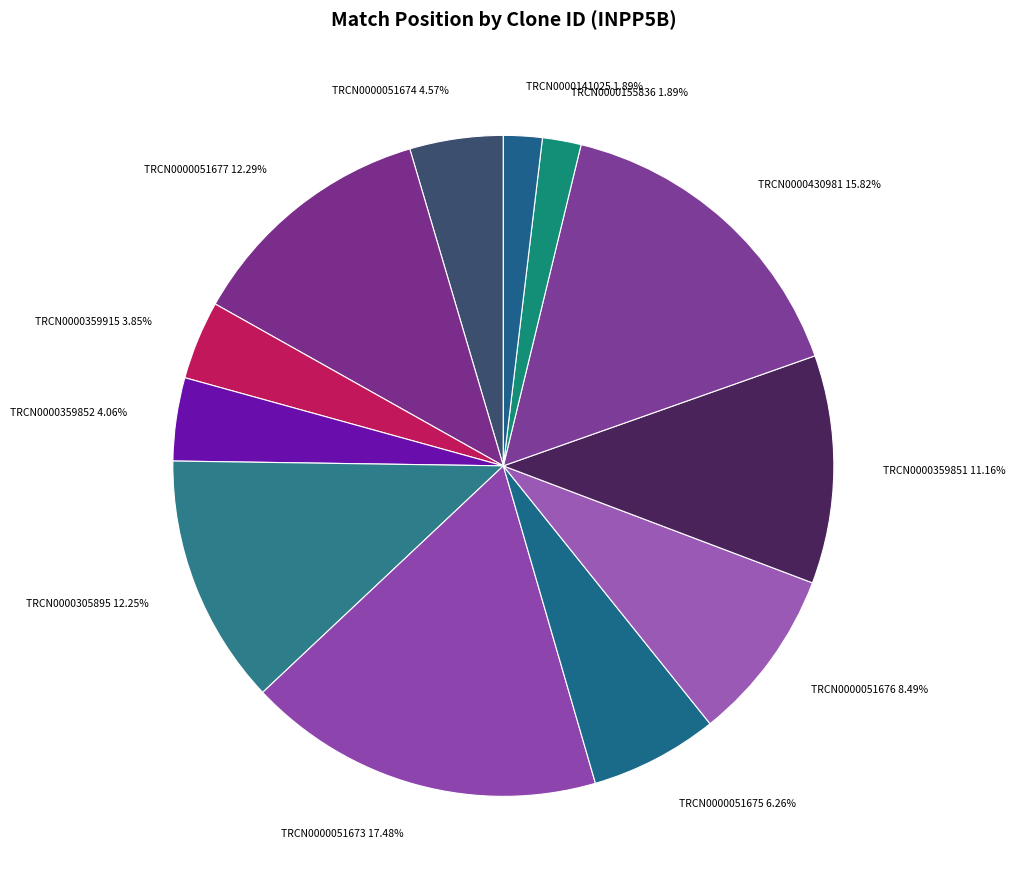

To the nearest percent, what is the combined percentage of TRCN0000141025 and TRCN0000155836?

4%